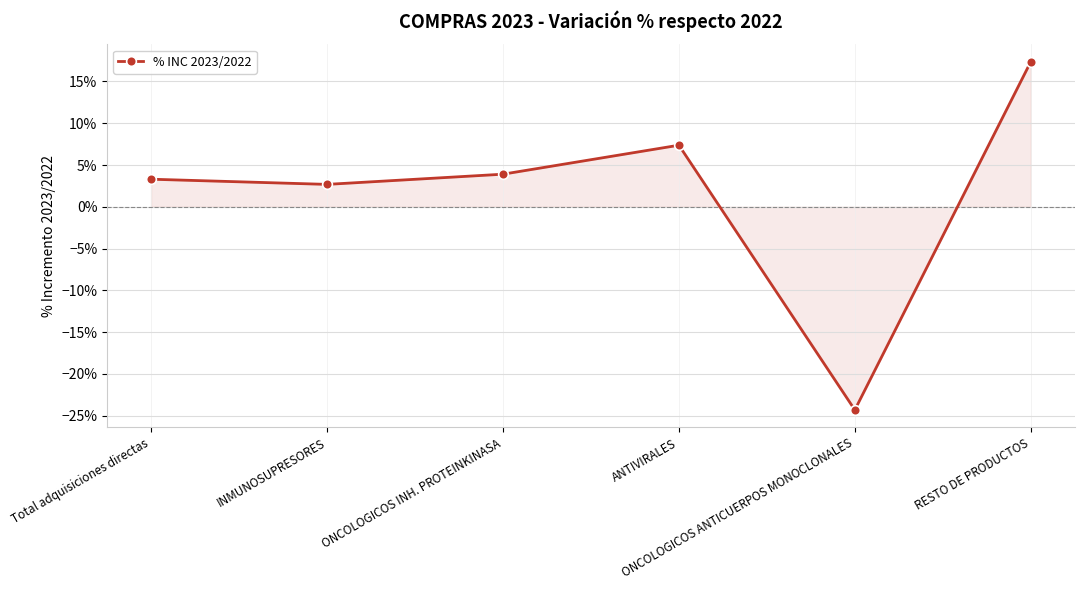

True or false: the data shows 0.3 at RESTO DE PRODUCTOS.

False